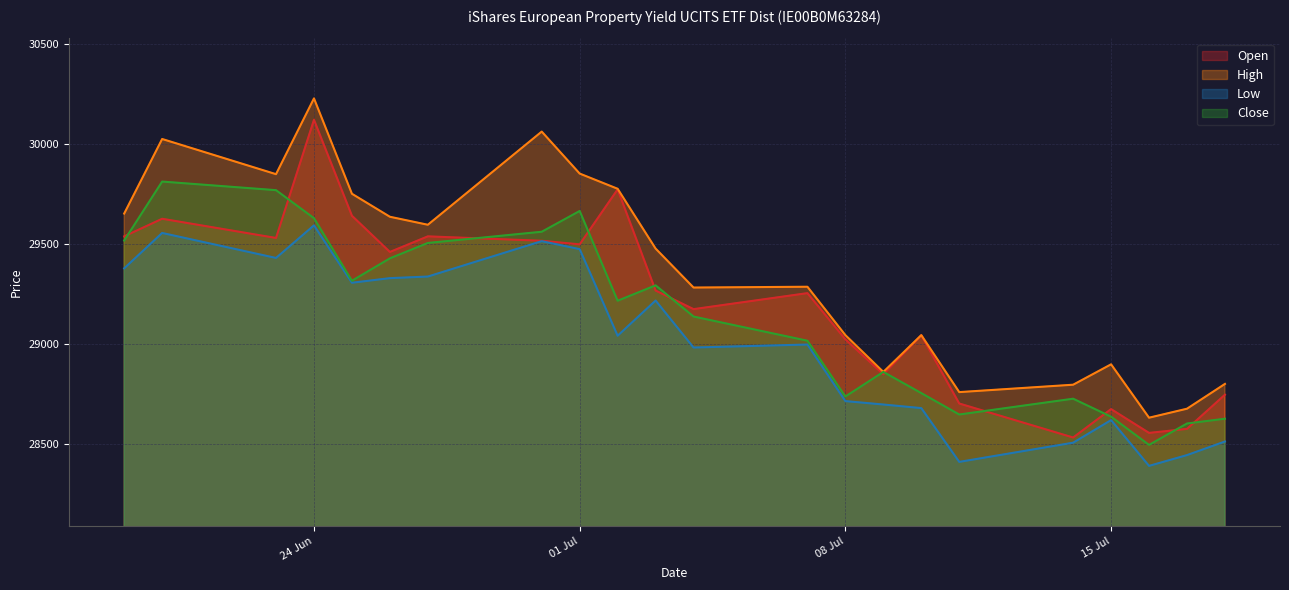

List the series in order of their overall mean, highest first.

High, Open, Close, Low